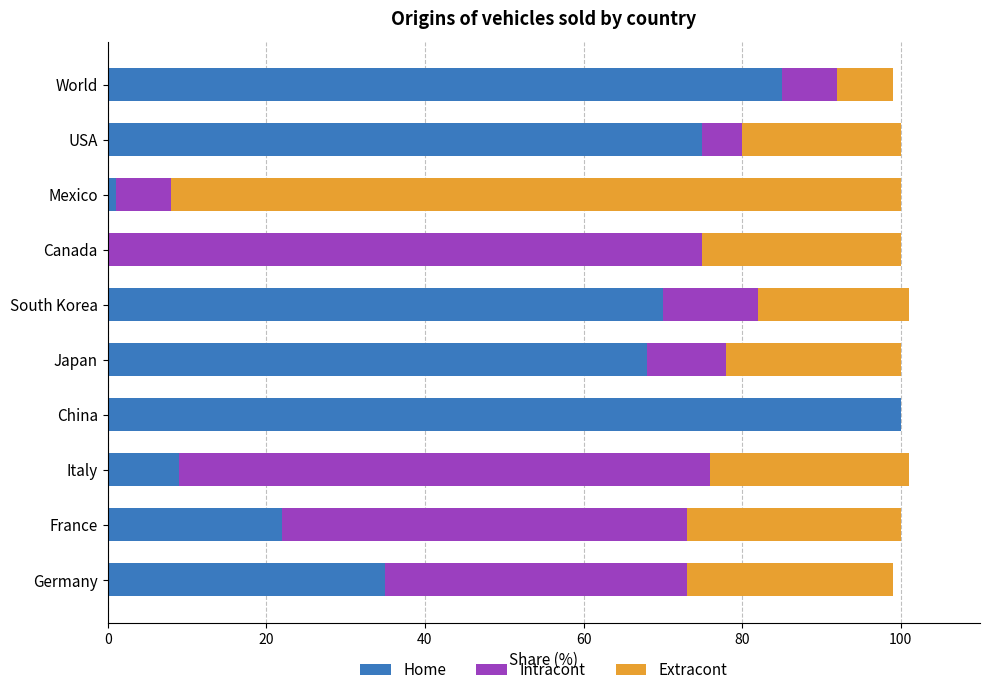

What is the approximate value of Home at France?

22